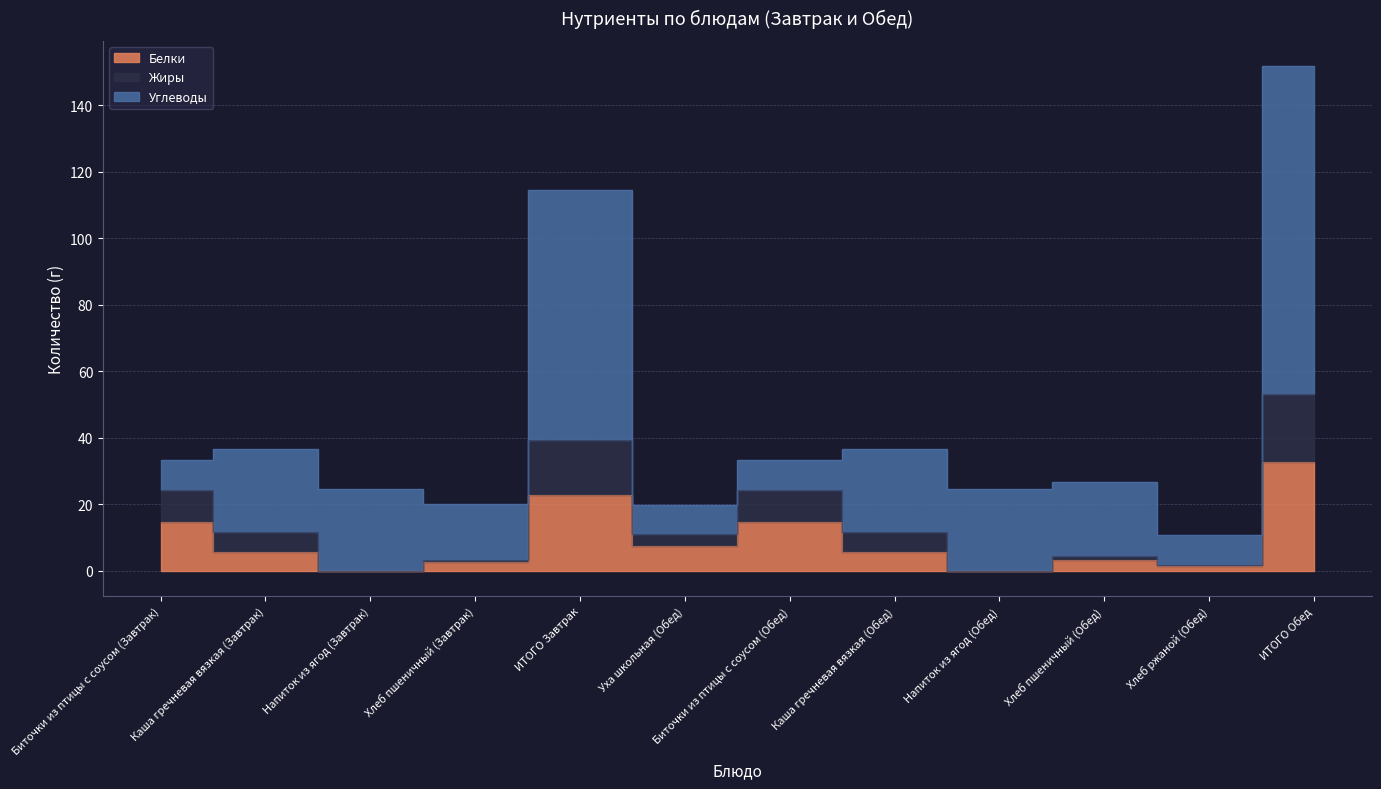

At which label does Белки reach its peak?

ИТОГО Обед